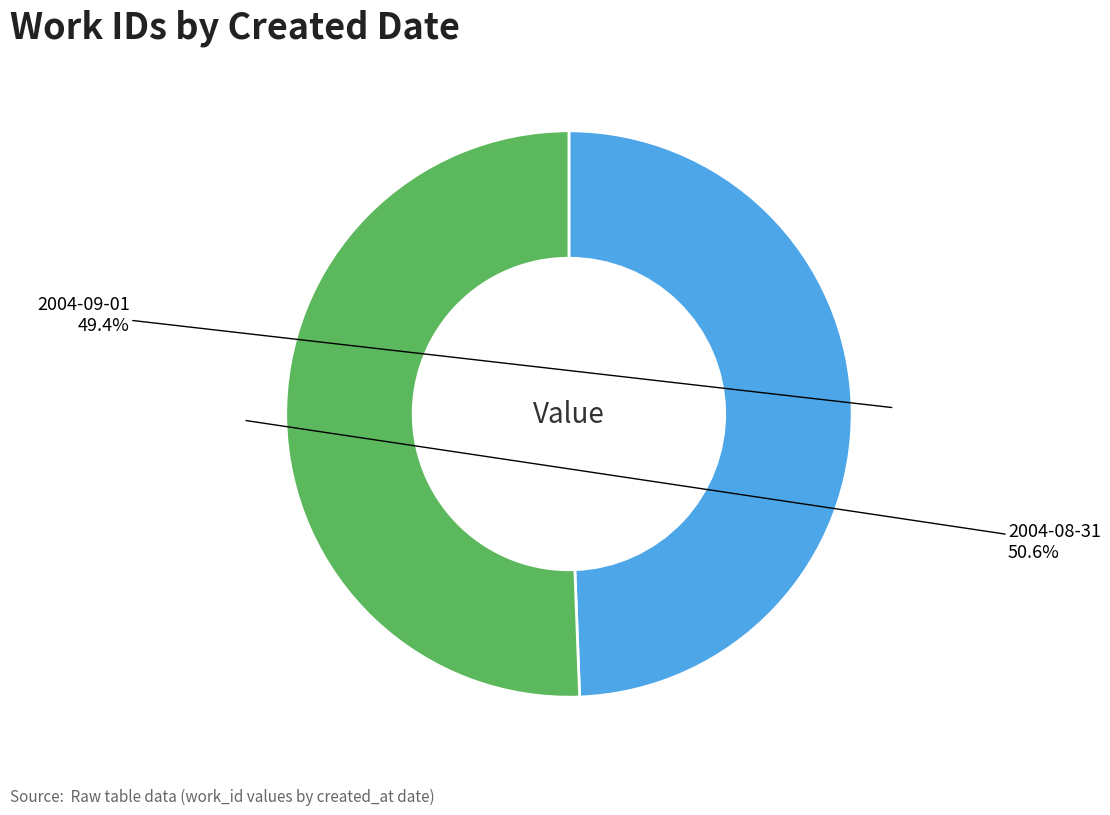

Count the number of slices in the pie.

2